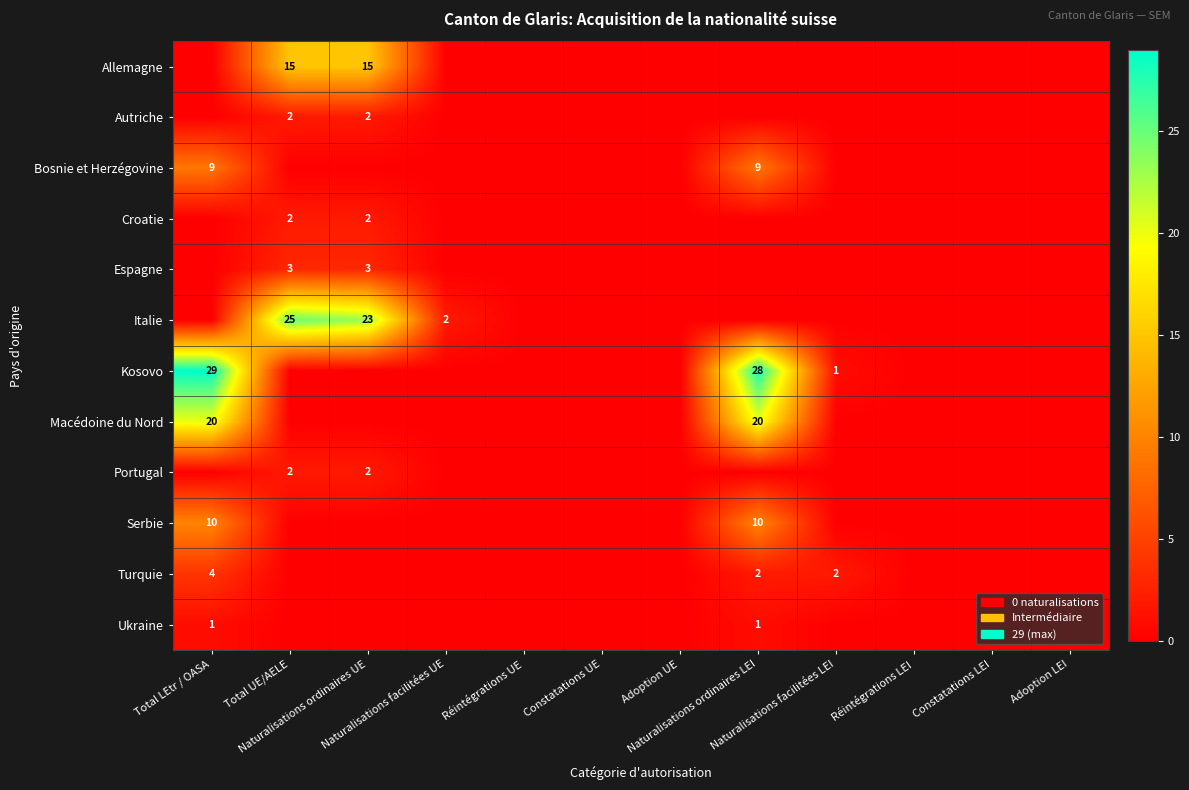

What is the maximum value for Portugal?

2